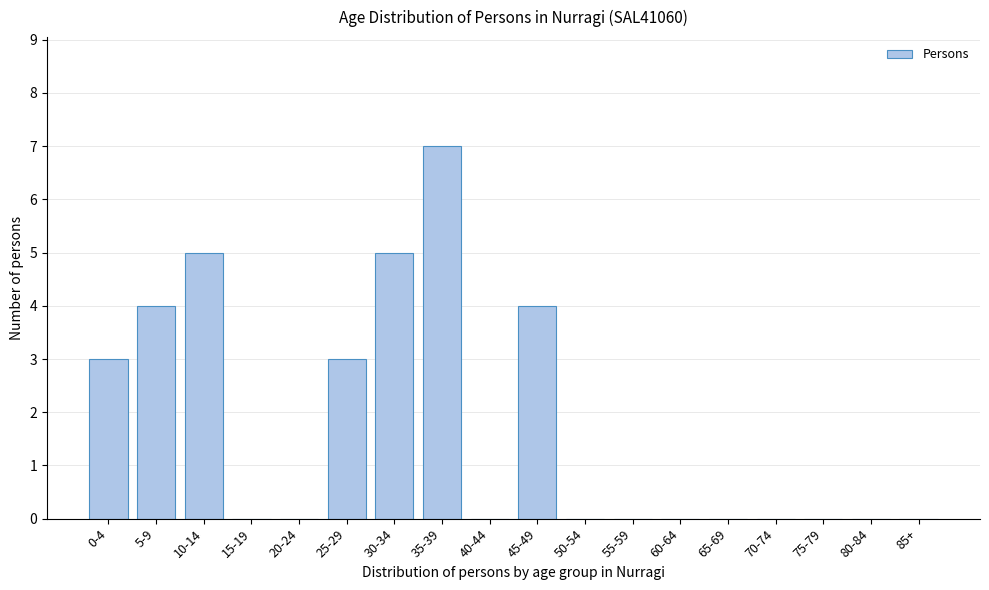

Reading left to right, what are all the values shown in this chart?

0-4=3	5-9=4	10-14=5	15-19=0	20-24=0	25-29=3	30-34=5	35-39=7	40-44=0	45-49=4	50-54=0	55-59=0	60-64=0	65-69=0	70-74=0	75-79=0	80-84=0	85+=0